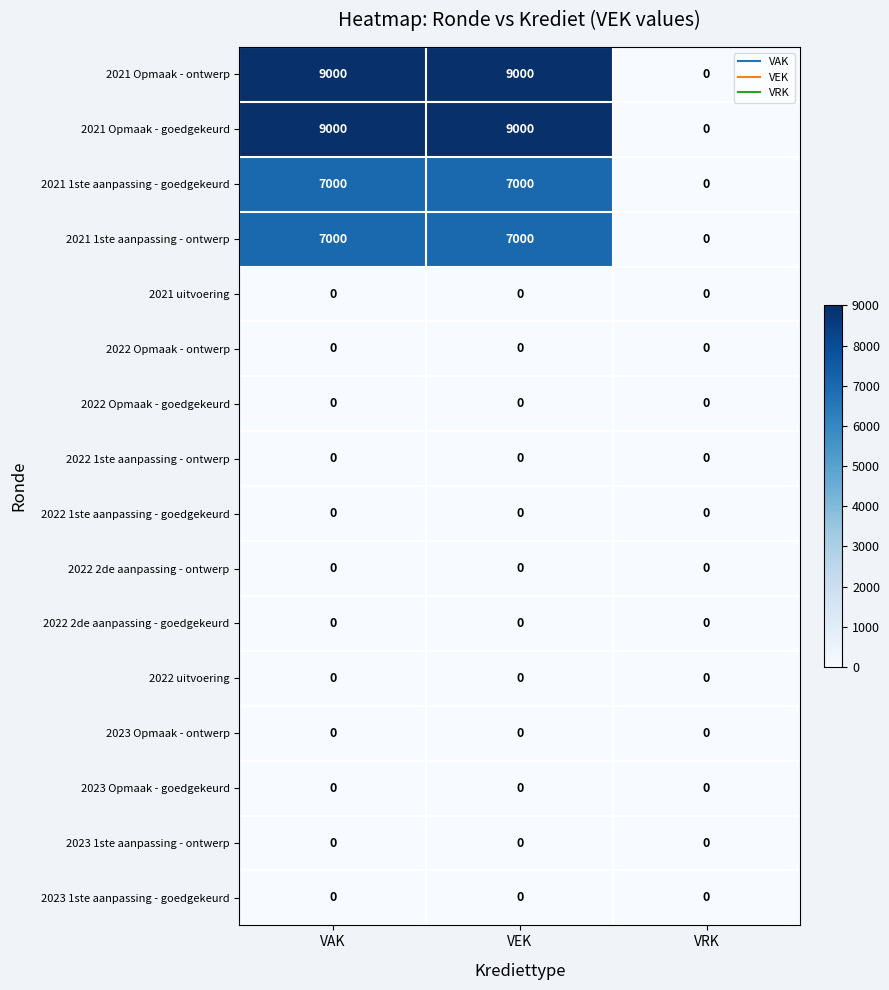

What is the spread (max minus min) of values at VAK?

9000